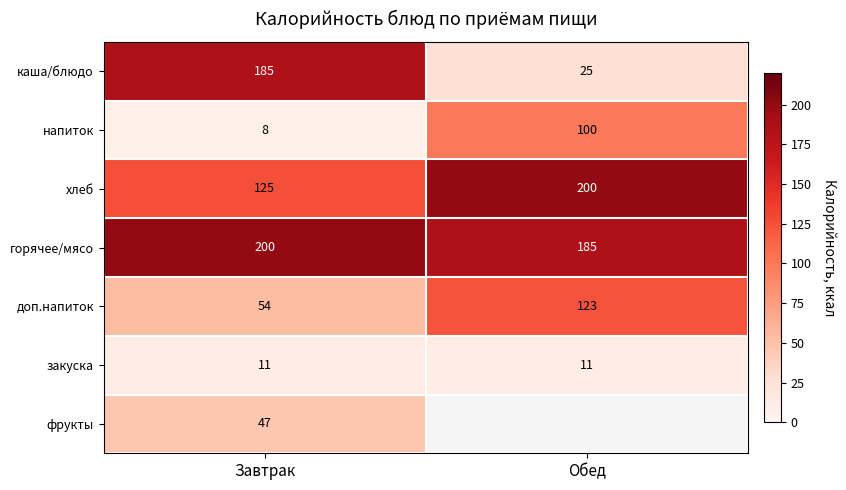

What is the difference between the хлеб values at Завтрак and Обед?

75